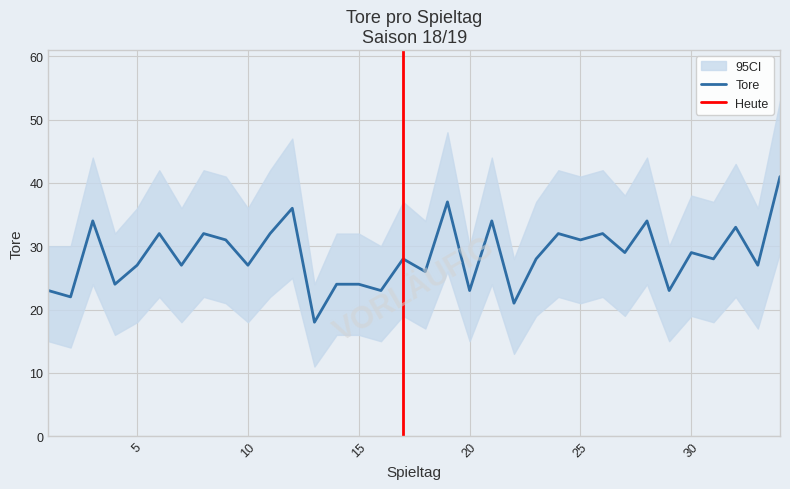

Does the chart have visible grid lines?

Yes